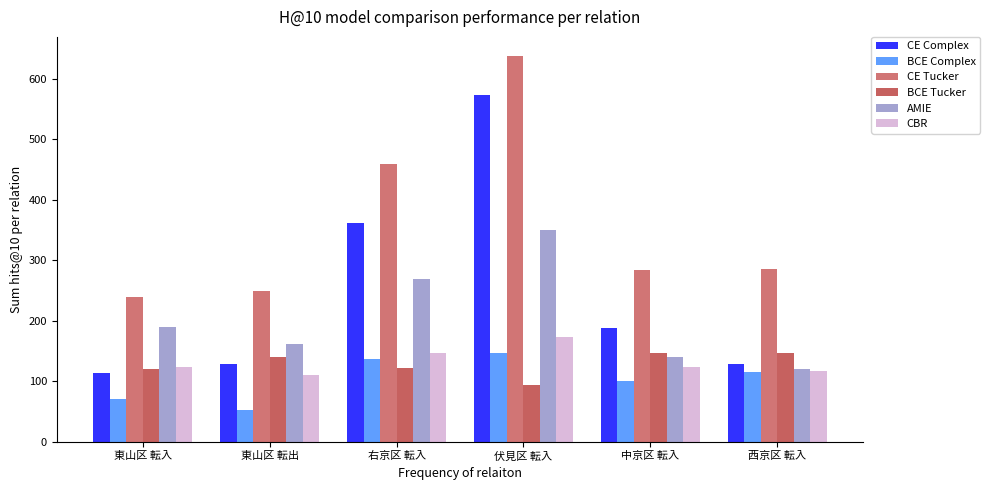

Which category has the lowest value in the AMIE series?

西京区 転入